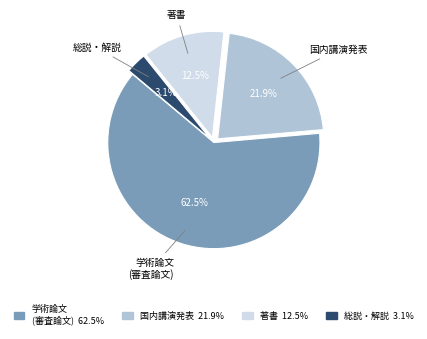

Count the number of slices in the pie.

4